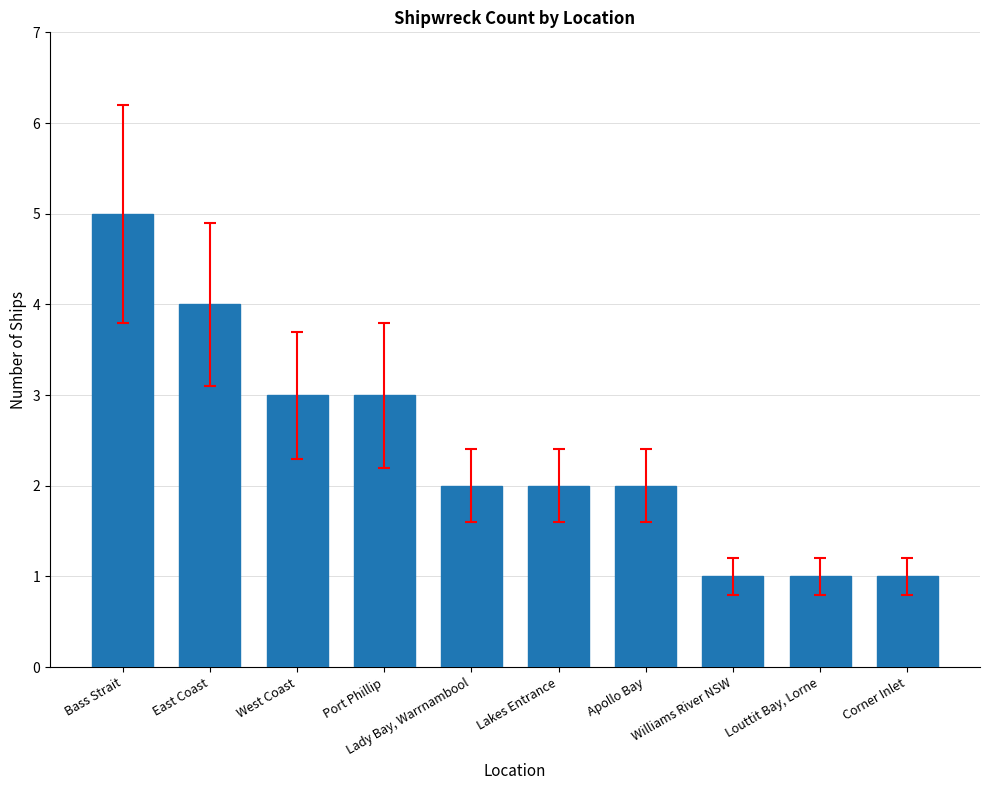

The value at East Coast is 6. True or false?

False